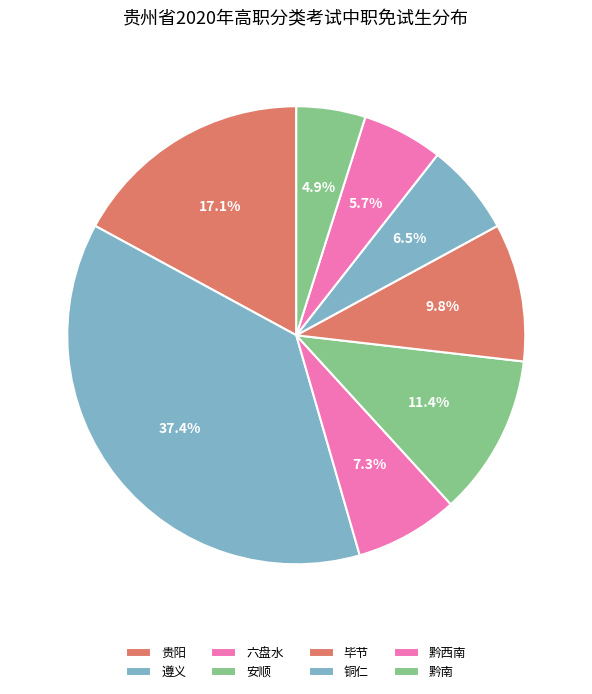

How many segments does this pie chart have?

8